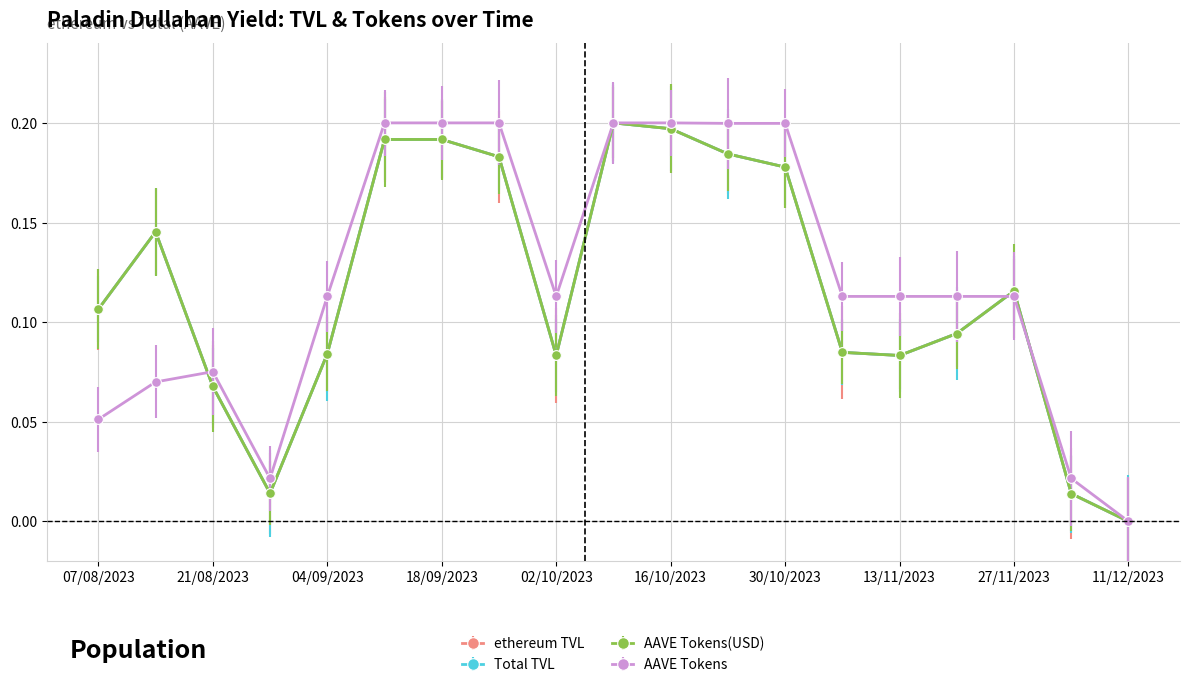

Where do AAVE Tokens(USD) and AAVE Tokens first cross each other?

14/08/2023 and 21/08/2023